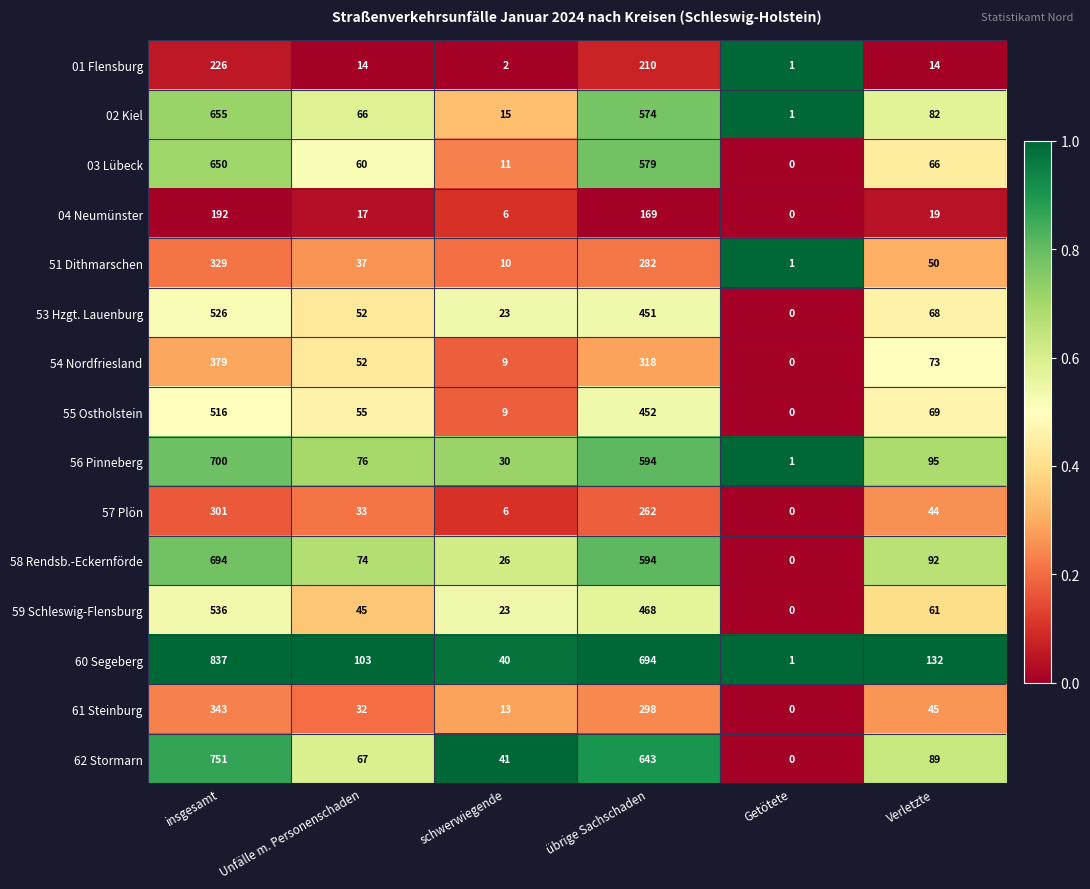

At which category does the chart reach its peak across all series?

insgesamt